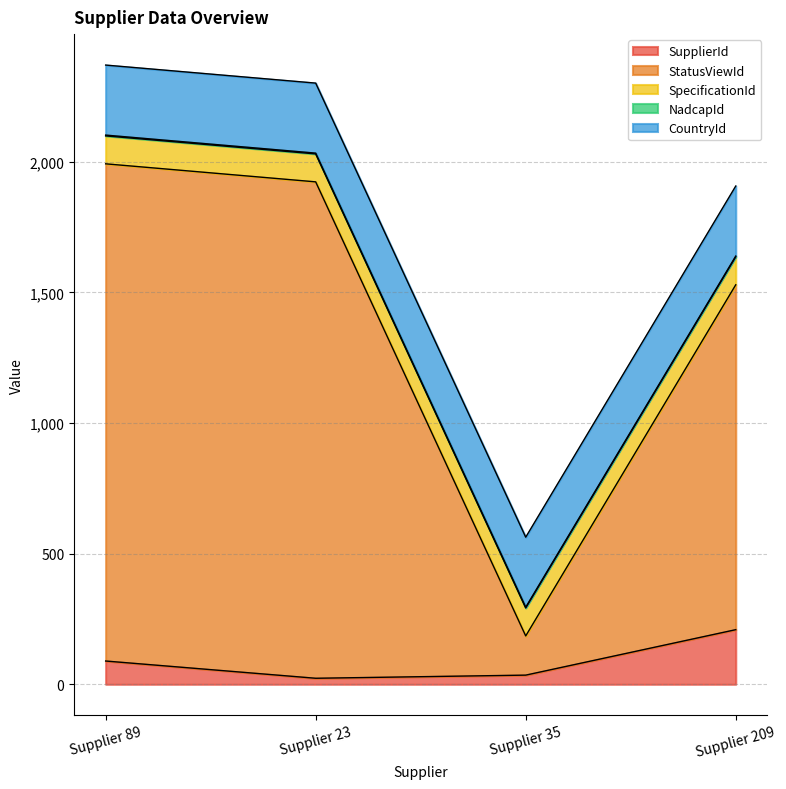

What is the average value of the SupplierId series?

89